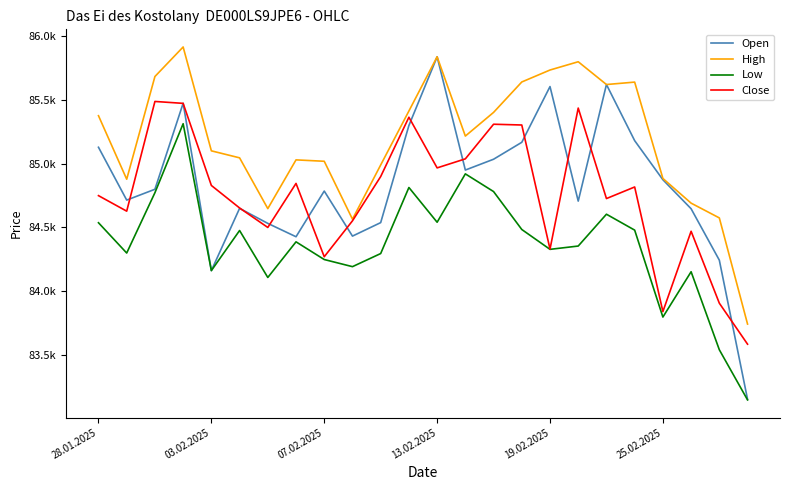

At which category is the sum across all series the highest?

13.02.2025